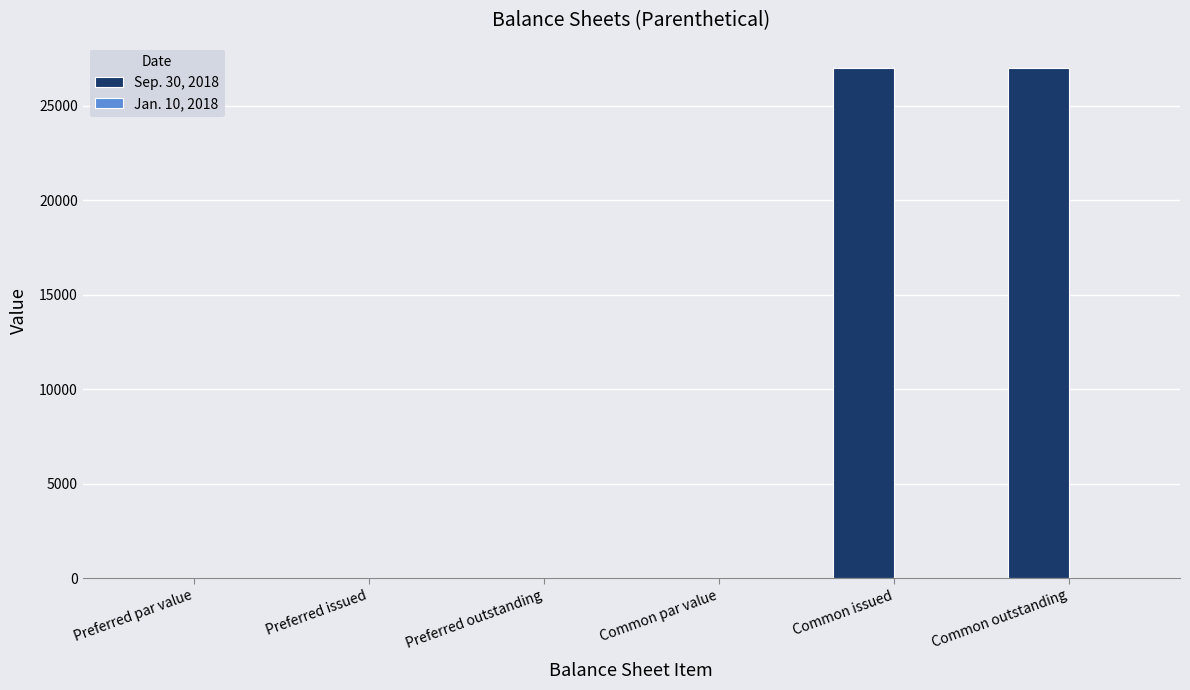

Is it true that Sep. 30, 2018 equals 0.0 at Preferred outstanding?

True